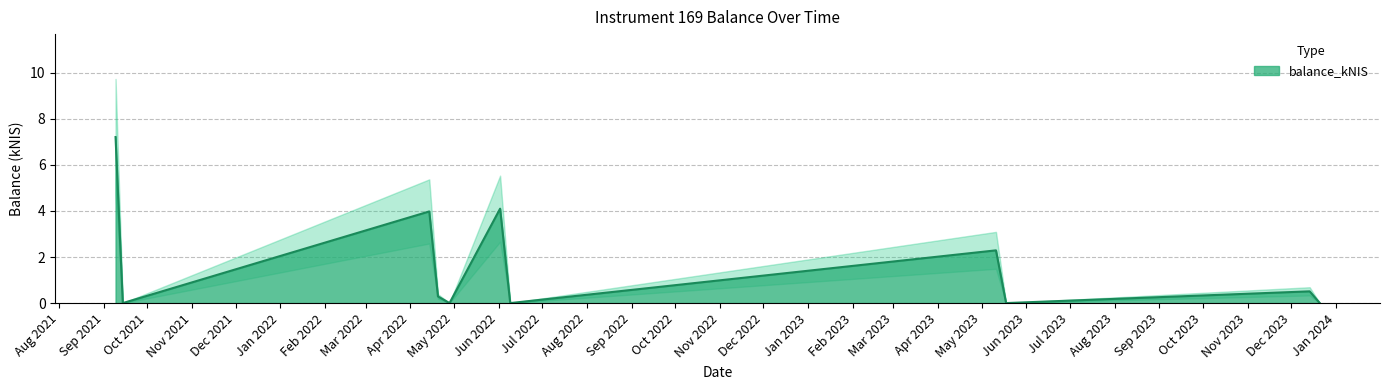

What is the difference between the values at 2023-05-18 and 2022-04-20?

0.3